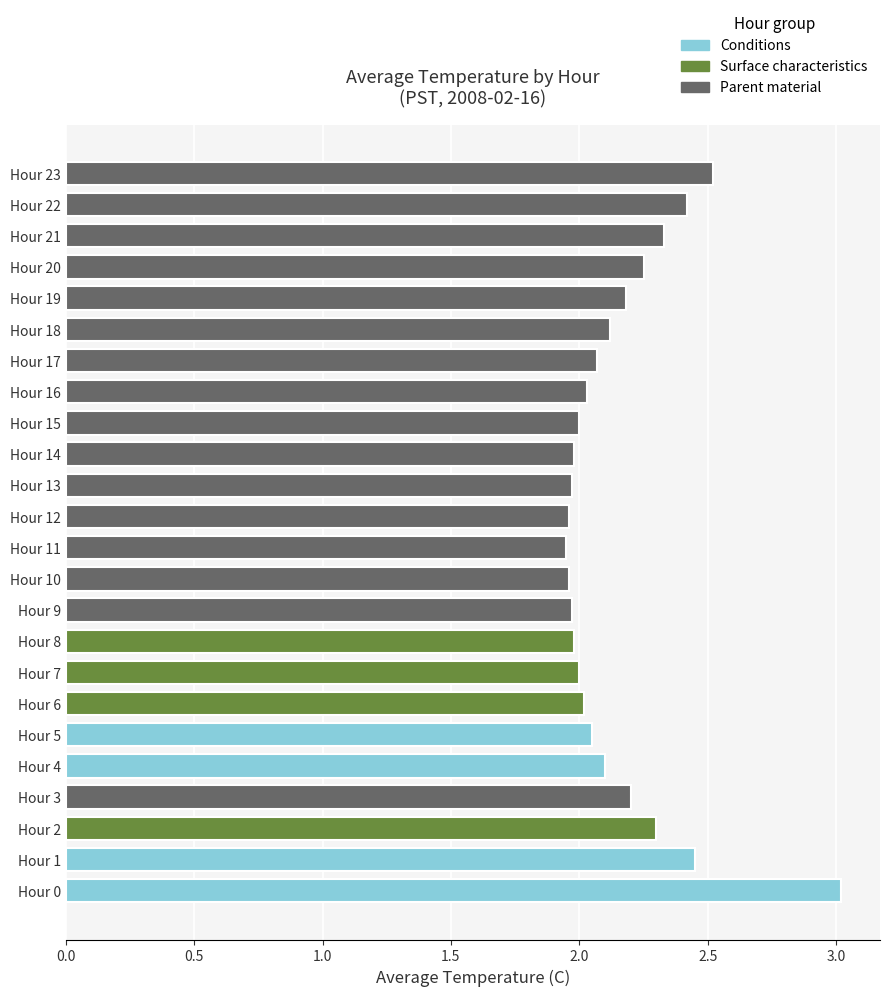

What is the maximum value shown in the chart?

3.0